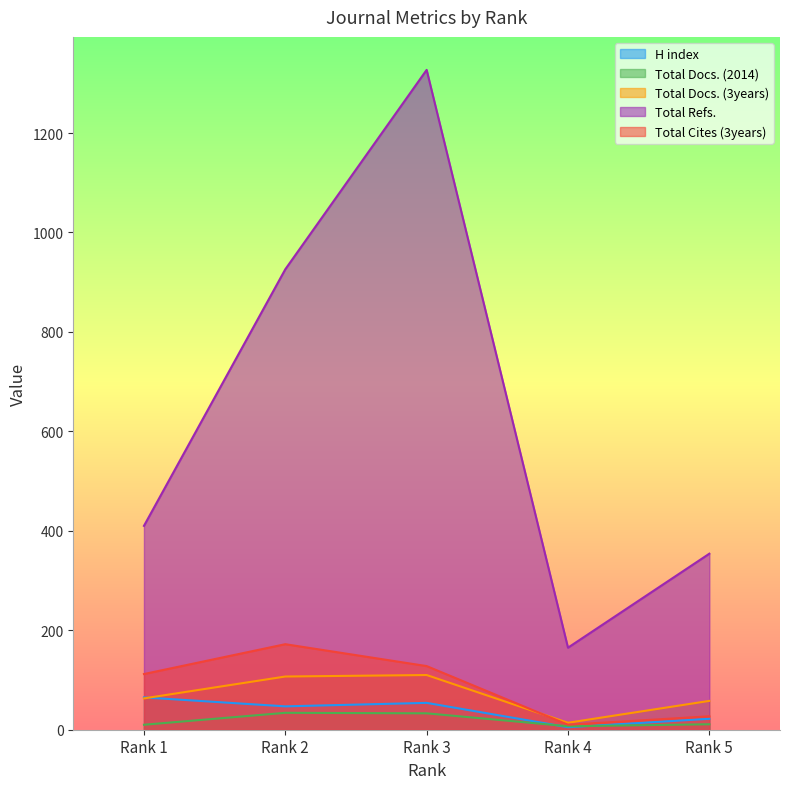

Where is the first local minimum for Total Docs. (2014)?

Rank 4